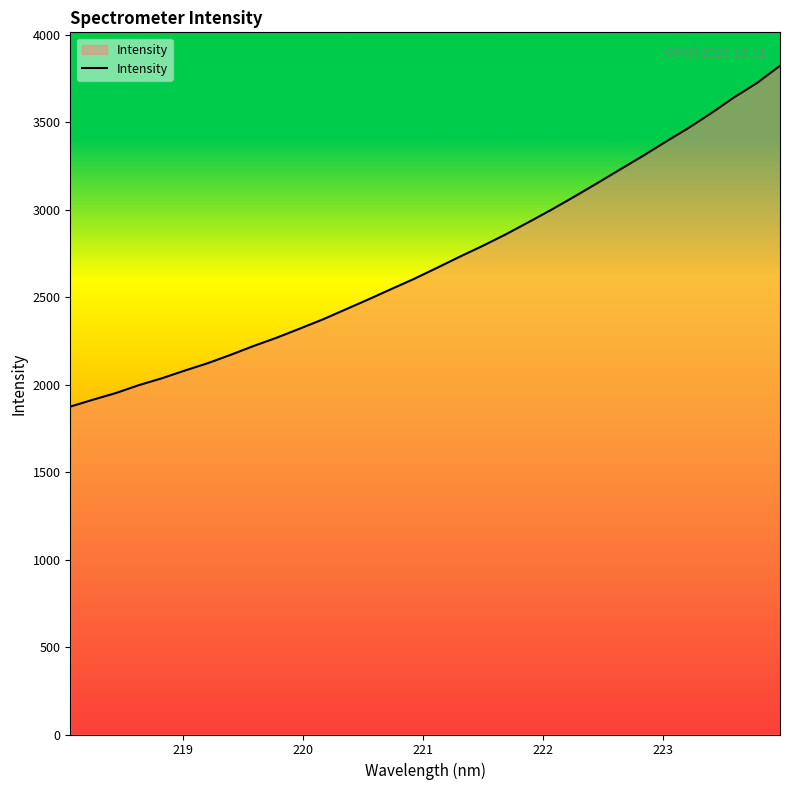

What is the greatest value displayed?

3824.1